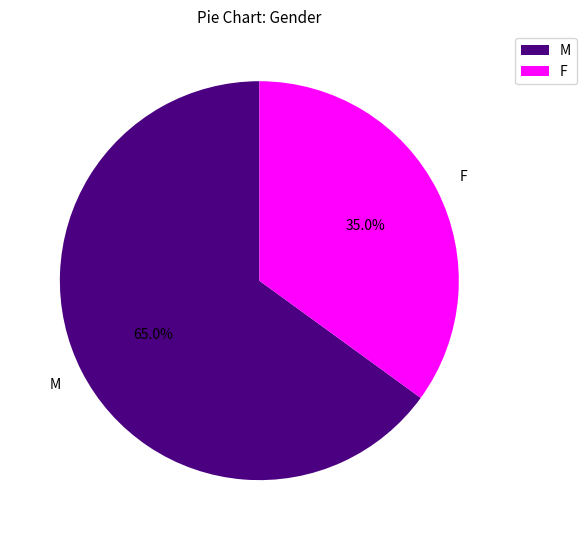

How many slices are in this pie chart?

2